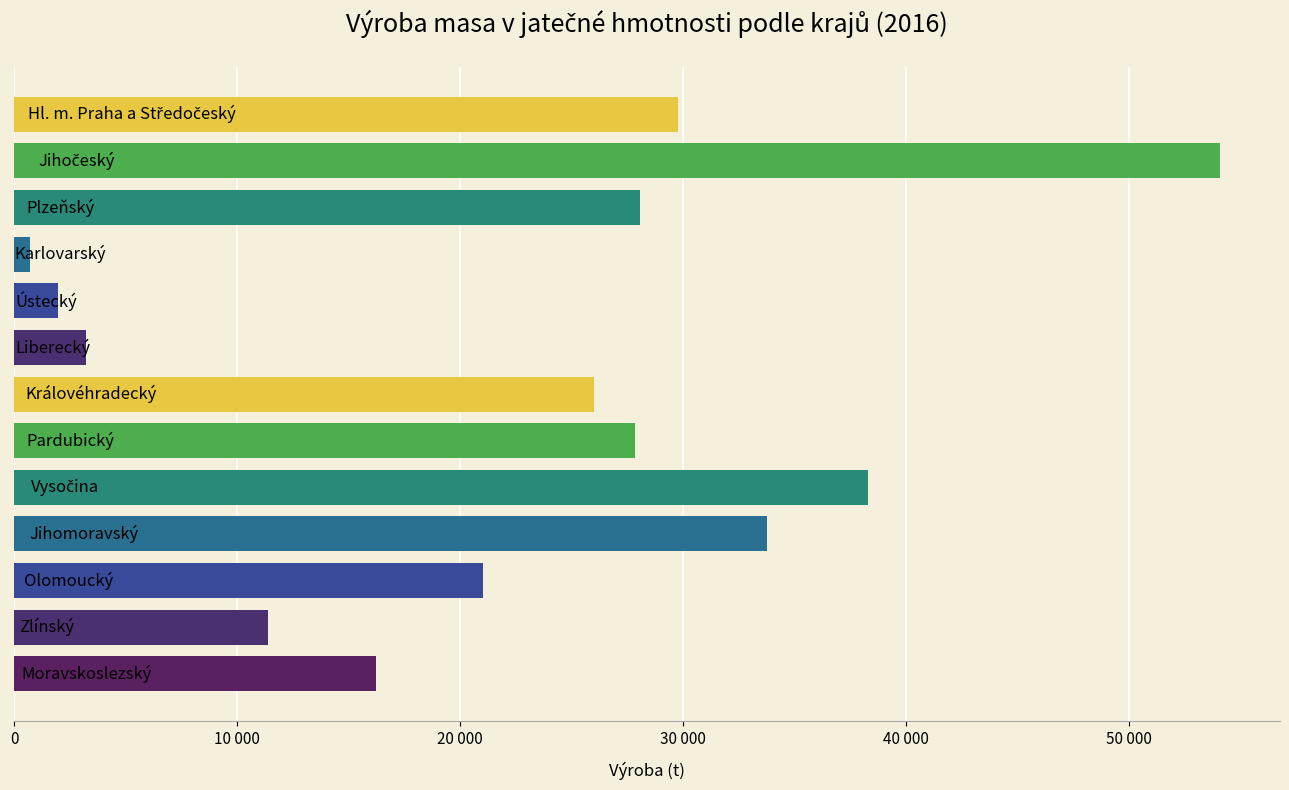

Are the bars horizontal?

Yes